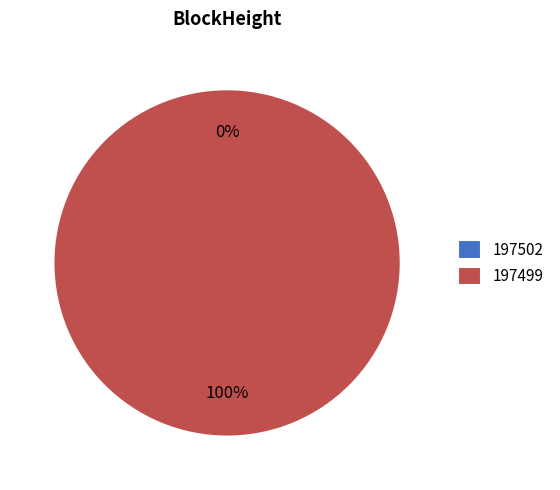

Does any single category account for the majority?

Yes